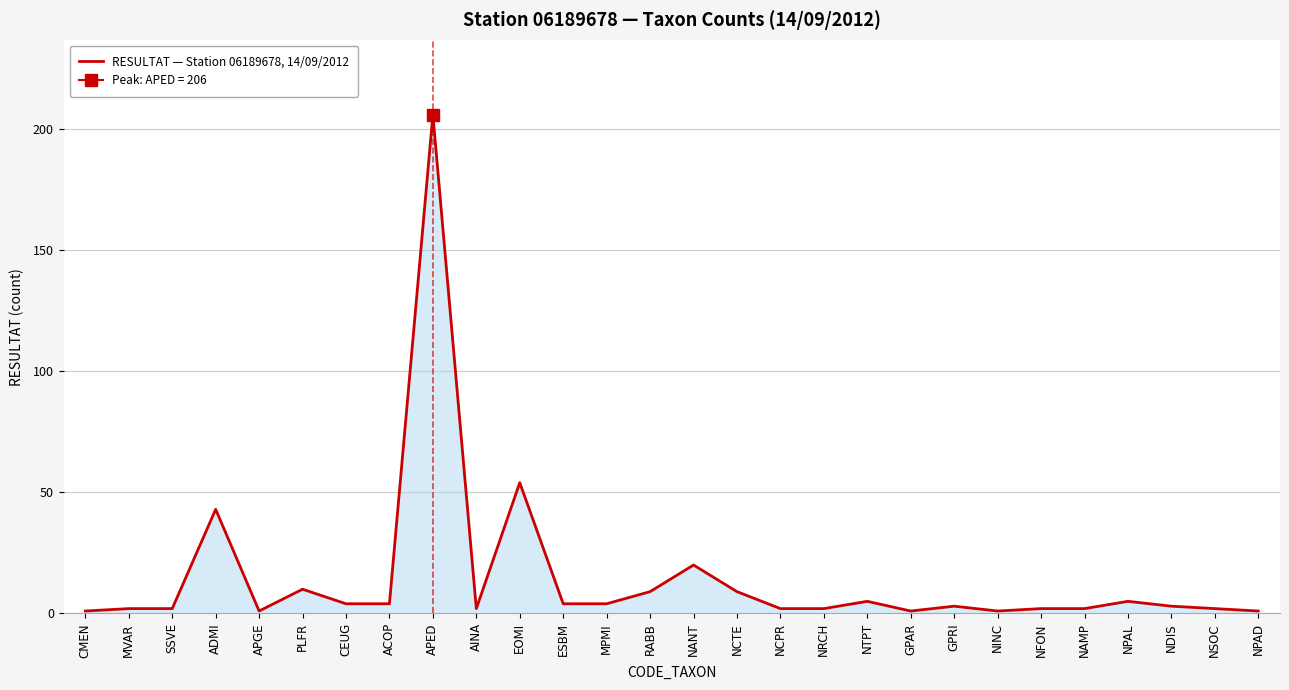

How many points are higher than both their immediate neighbors (excluding endpoints)?

8